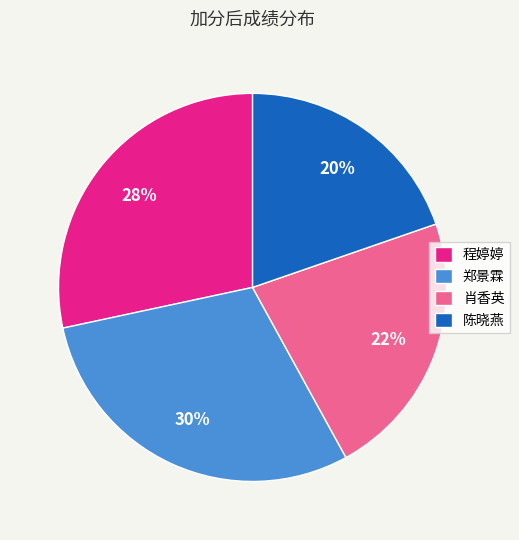

What is the smallest slice in the pie chart?

陈晓燕